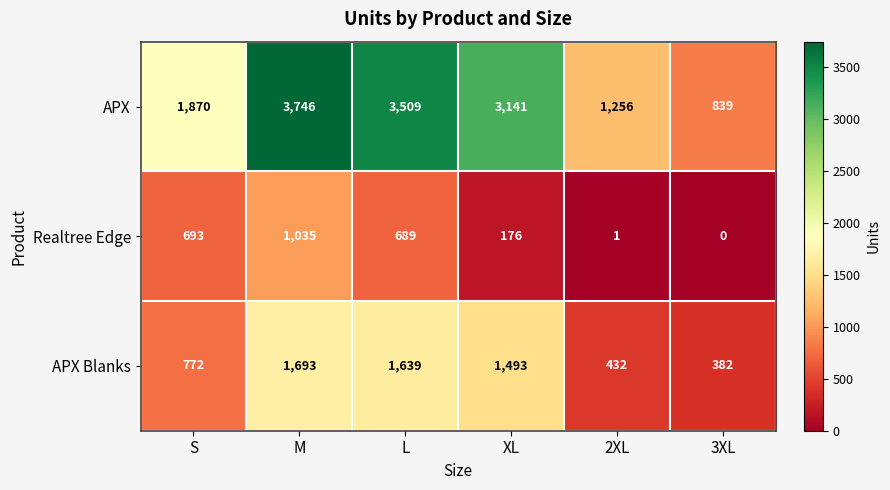

Rank the series at 3XL from highest to lowest value.

APX, APX Blanks, Realtree Edge